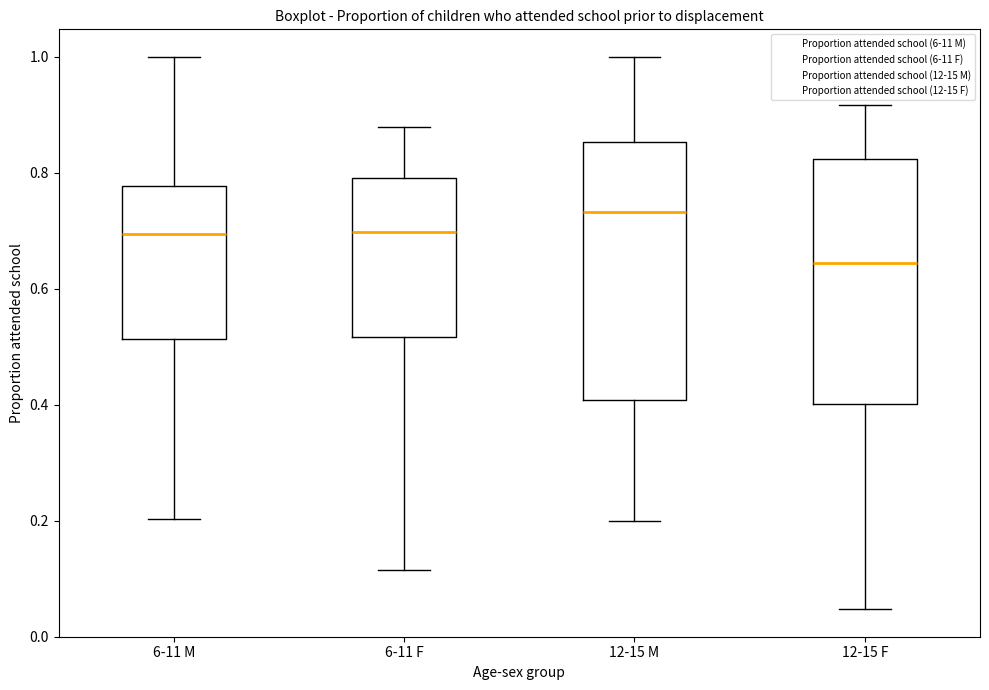

Reading left to right, transcribe this box plot: for each box, give where its median line is, the range the box spans, and where its two whiskers end, as read against the y-axis. The values are not printed on the chart, so give them approximately, as read against the axis.

6-11 M: median 0.70, box 0.52 to 0.78, whiskers 0.20 to 1.00
6-11 F: median 0.70, box 0.52 to 0.80, whiskers 0.12 to 0.88
12-15 M: median 0.74, box 0.40 to 0.86, whiskers 0.20 to 1.00
12-15 F: median 0.64, box 0.40 to 0.82, whiskers 0.04 to 0.92